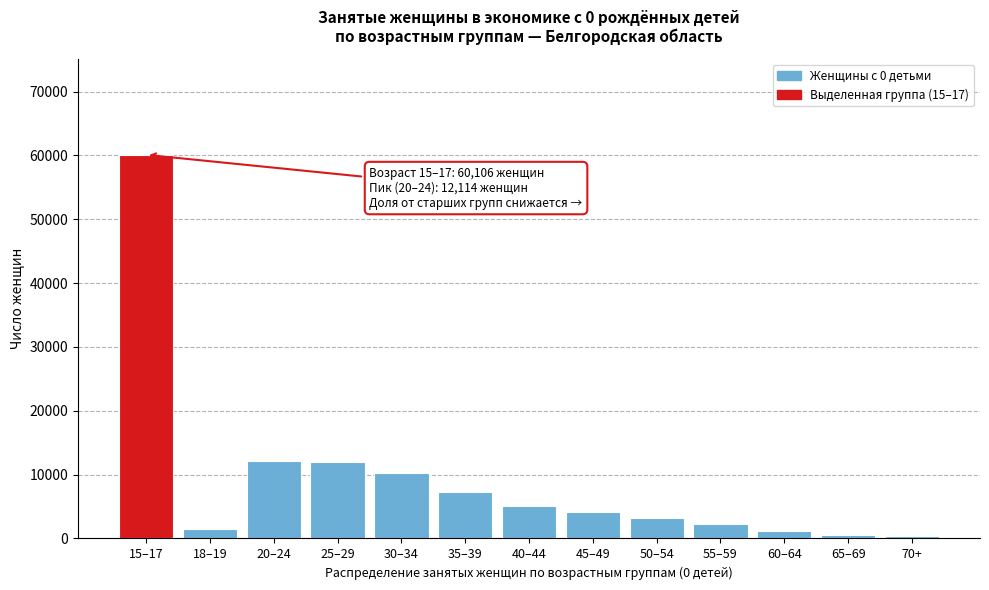

What is the maximum value shown in the chart?

60106